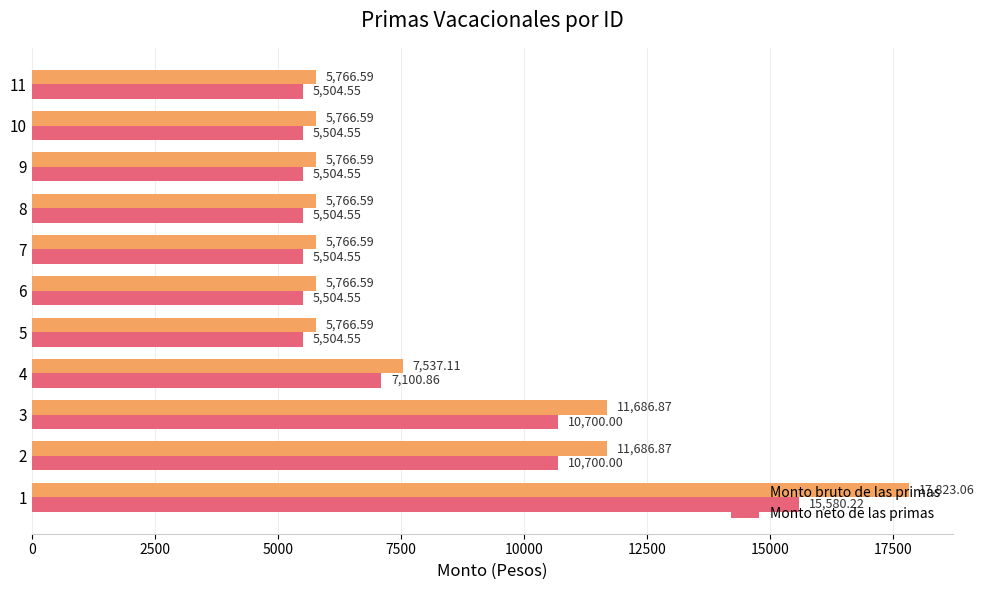

What is the sum of all Monto bruto de las primas values?

89100.0